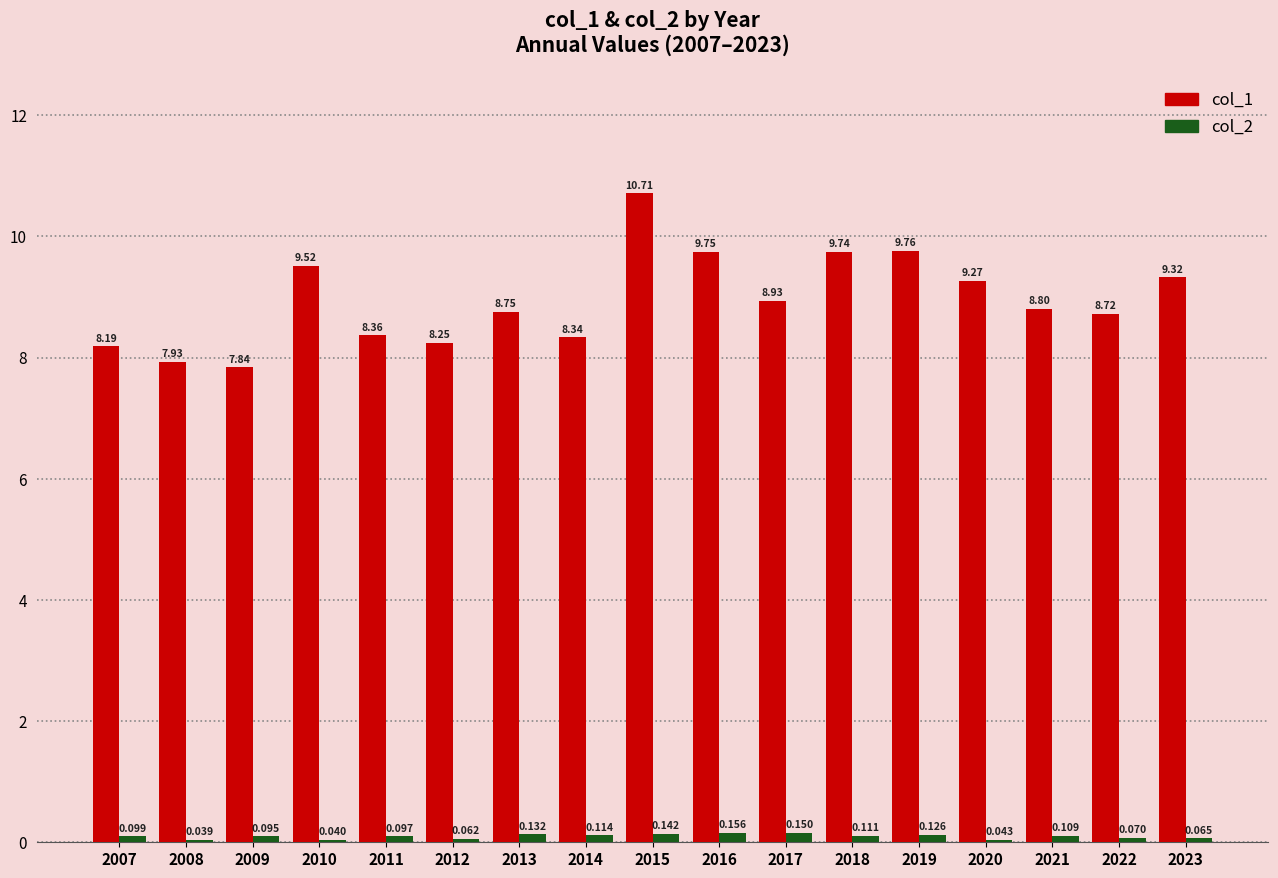

Reading left to right, what are all the values shown in this chart?

col_1: 2007=8.2	2008=7.9	2009=7.8	2010=9.5	2011=8.4	2012=8.2	2013=8.8	2014=8.3	2015=10.7	2016=9.7	2017=8.9	2018=9.7	2019=9.8	2020=9.3	2021=8.8	2022=8.7	2023=9.3
col_2: 2007=0.1	2008=0.0	2009=0.1	2010=0.0	2011=0.1	2012=0.1	2013=0.1	2014=0.1	2015=0.1	2016=0.2	2017=0.2	2018=0.1	2019=0.1	2020=0.0	2021=0.1	2022=0.1	2023=0.1